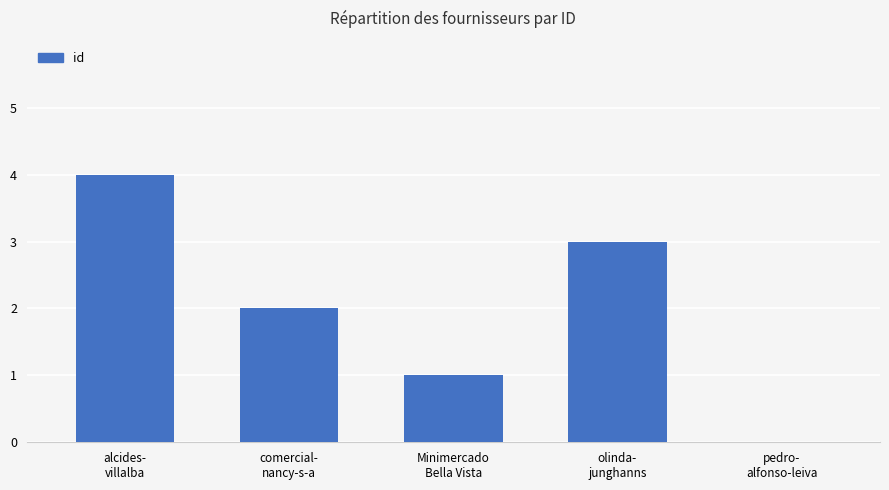

How many distinct data groups are displayed?

1